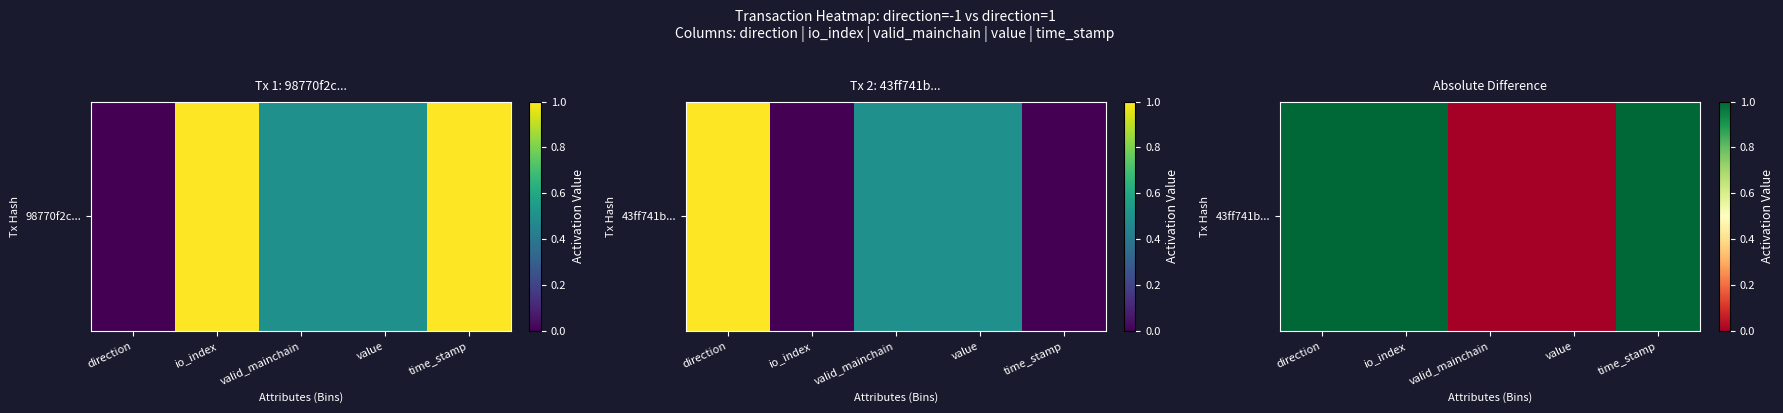

What value does the data have at direction?

1